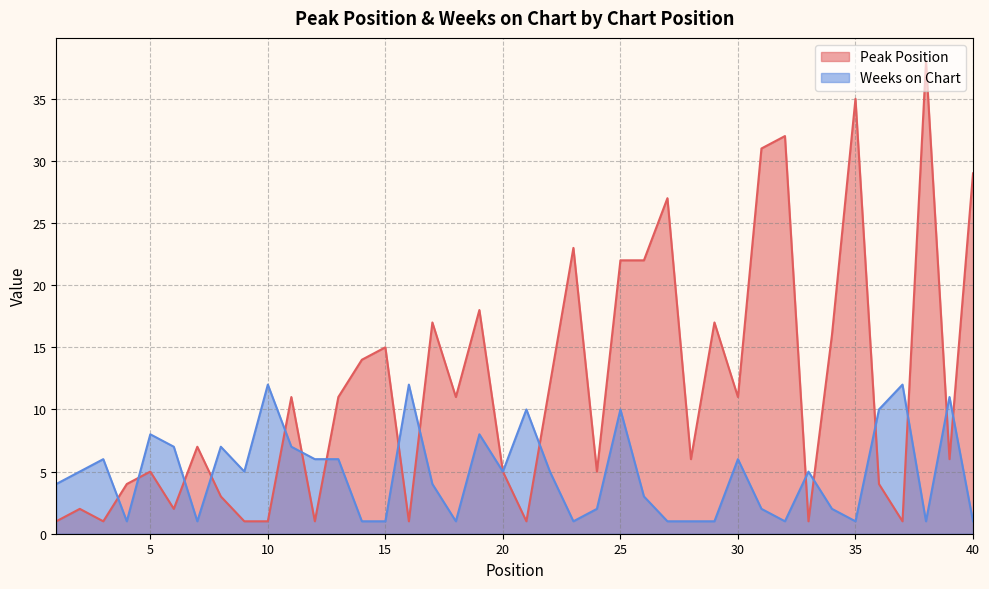

True or false: Peak Position has a value of 11 at 18.

True